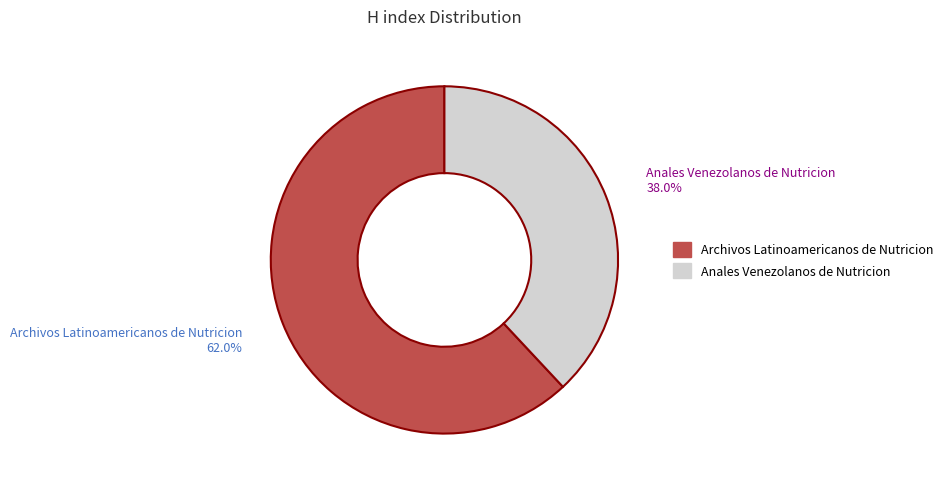

How many slices are in this pie chart?

2